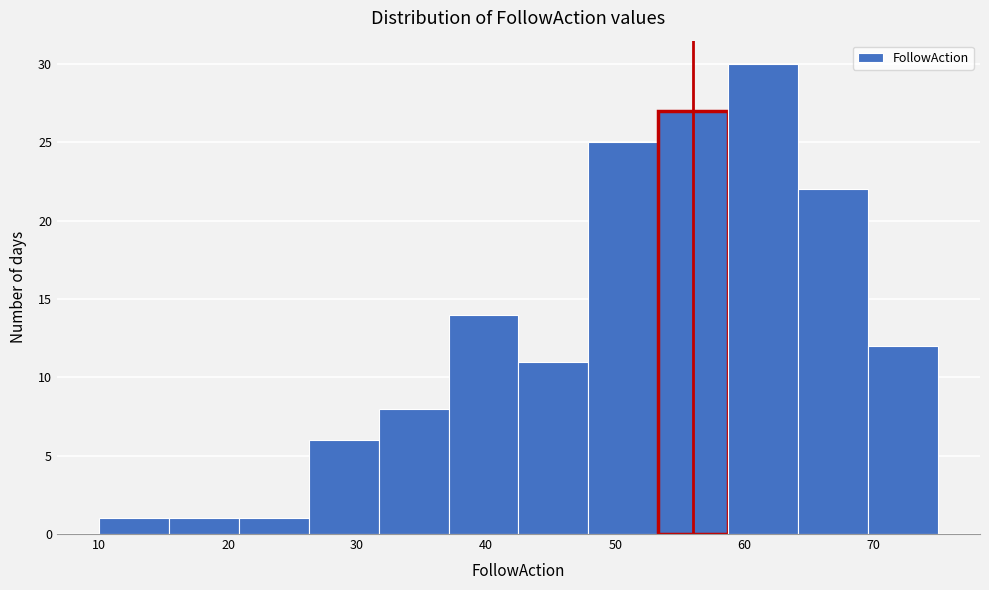

Over which range of the x-axis is the bar tallest?

59 to 64